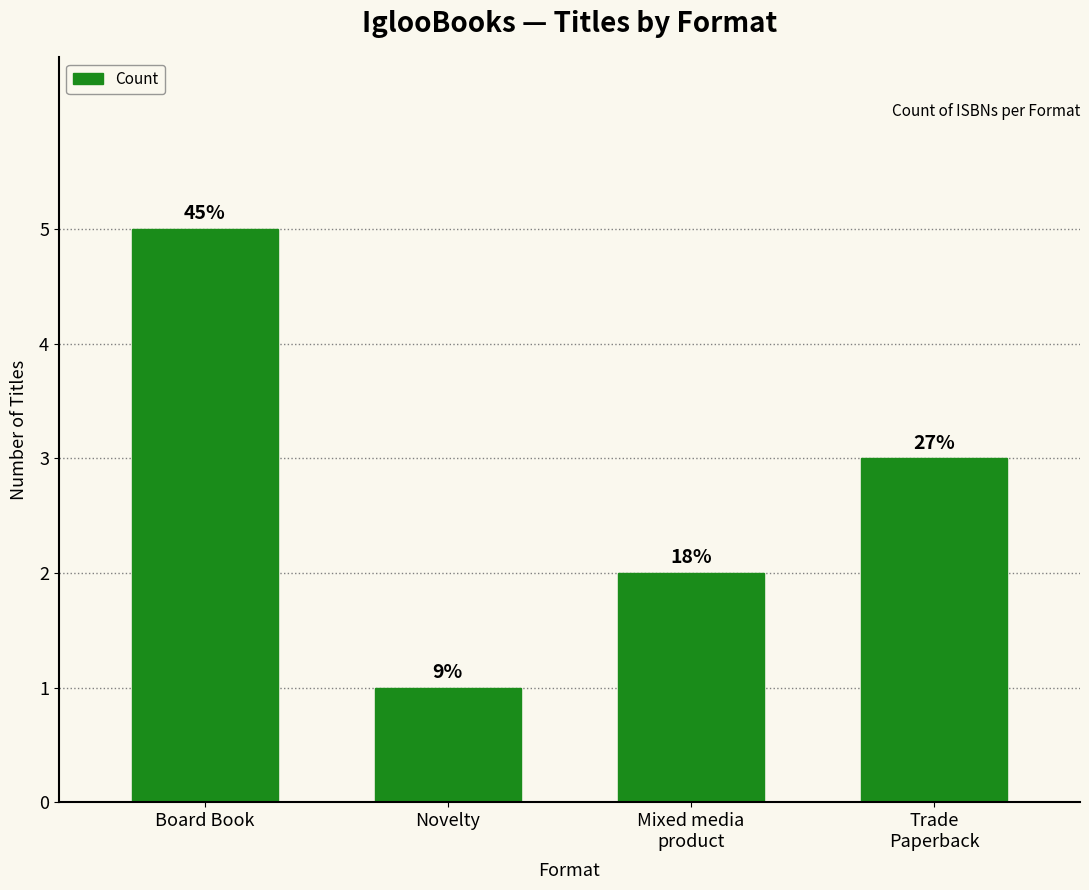

Between Board Book and Trade
Paperback, which is larger?

Board Book